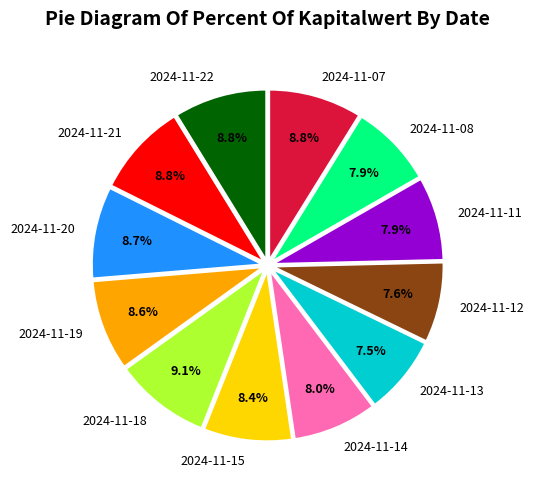

What is the ratio of the value at 2024-11-11 to the value at 2024-11-08?

1.0